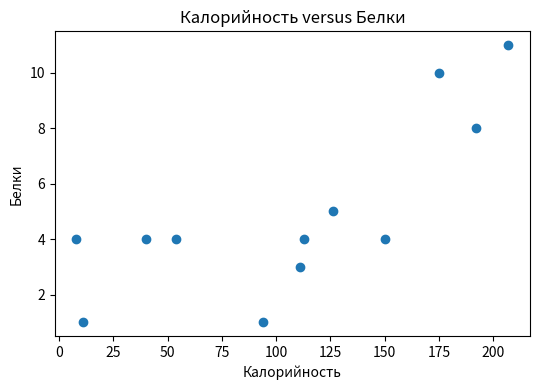

What is the range of X values (max minus min)?

199